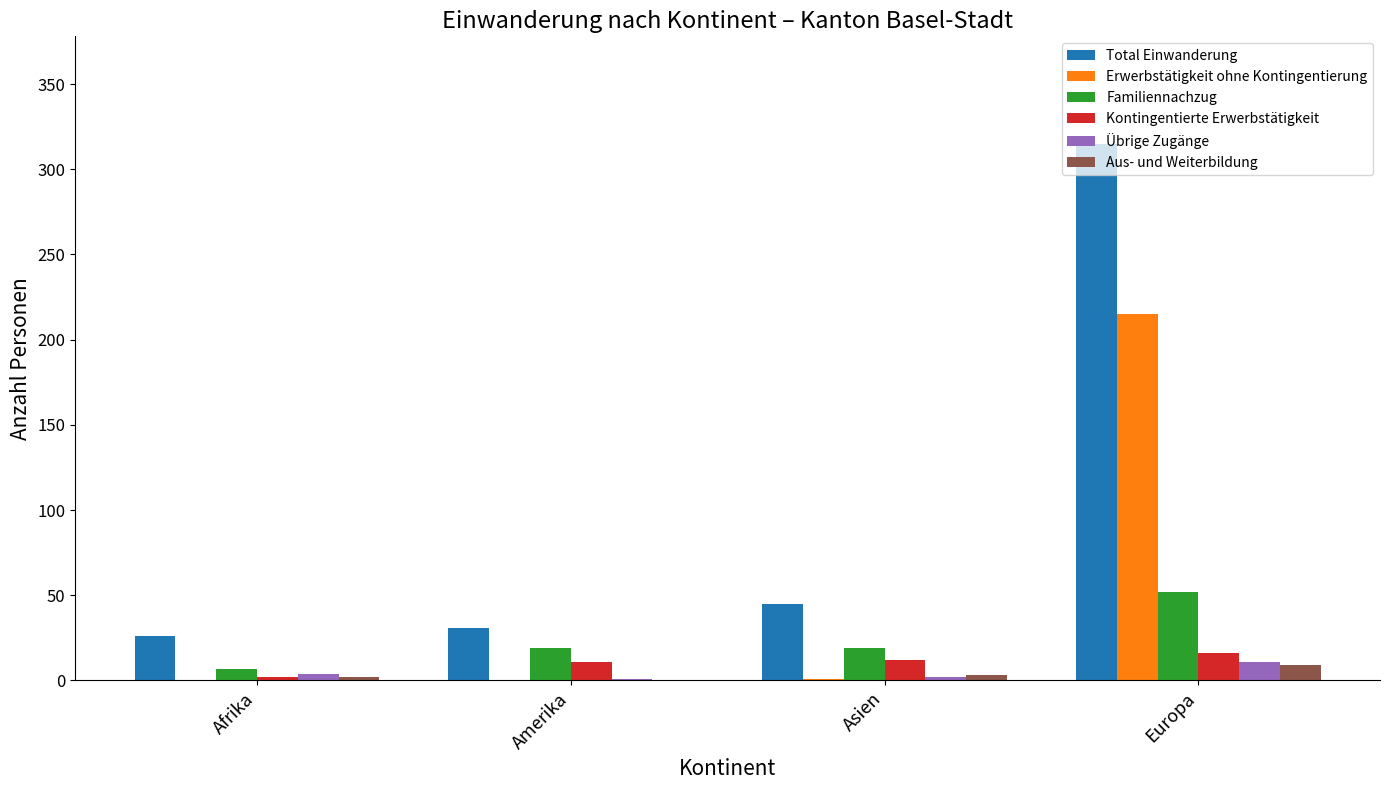

What is the total value across all series at Europa?

618